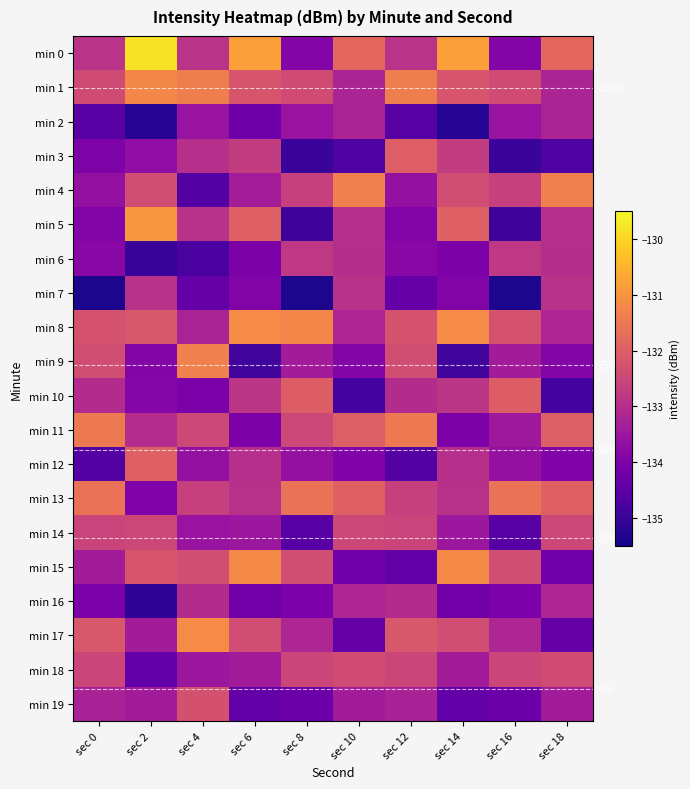

Where is min 18 nearest to the value -133?

sec 6